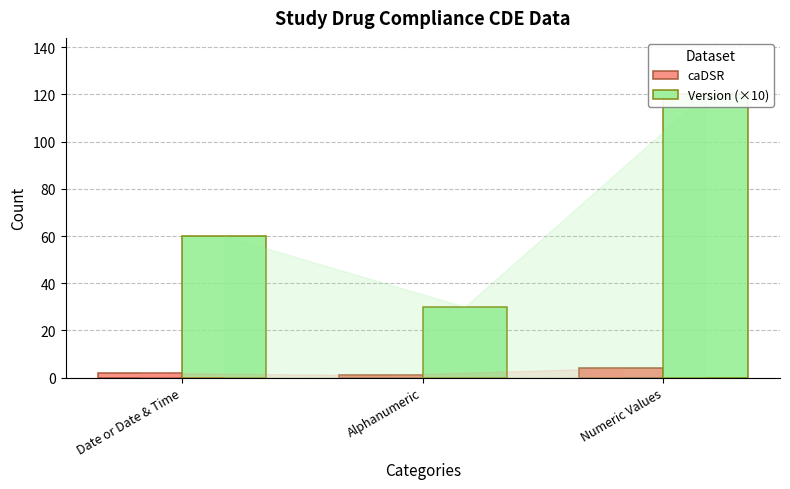

Which label corresponds to the largest value in the chart?

Numeric Values